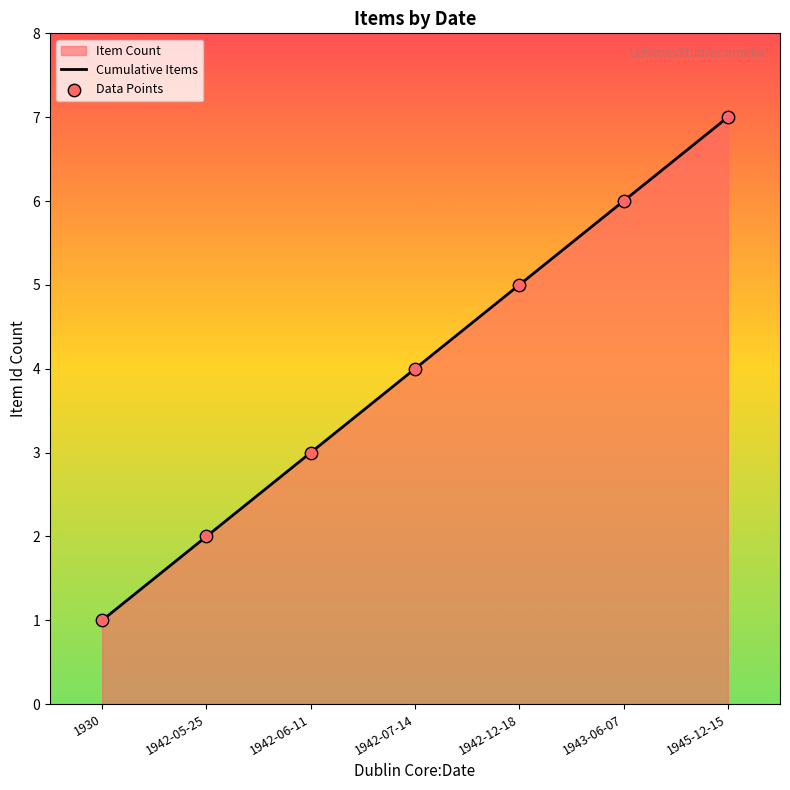

Which series has the largest Y range (max minus min)?

Cumulative Items